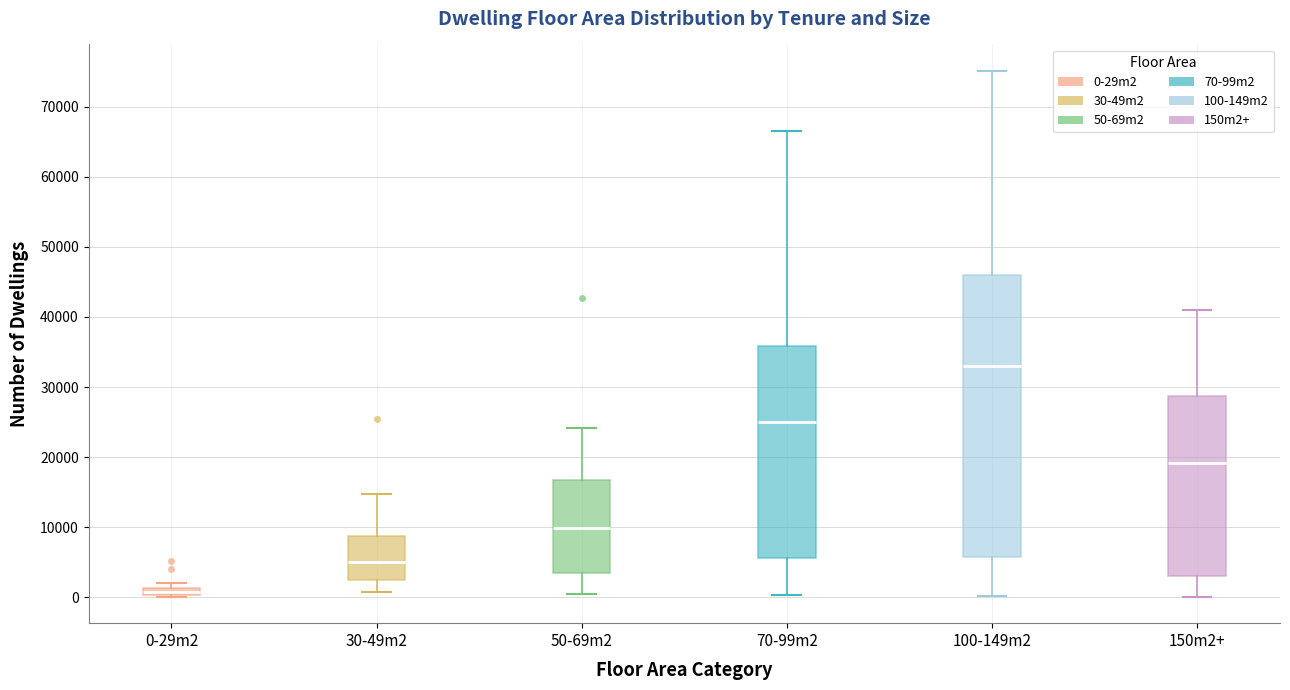

Which box is the tallest, from its lower edge to its upper edge?

100-149m2